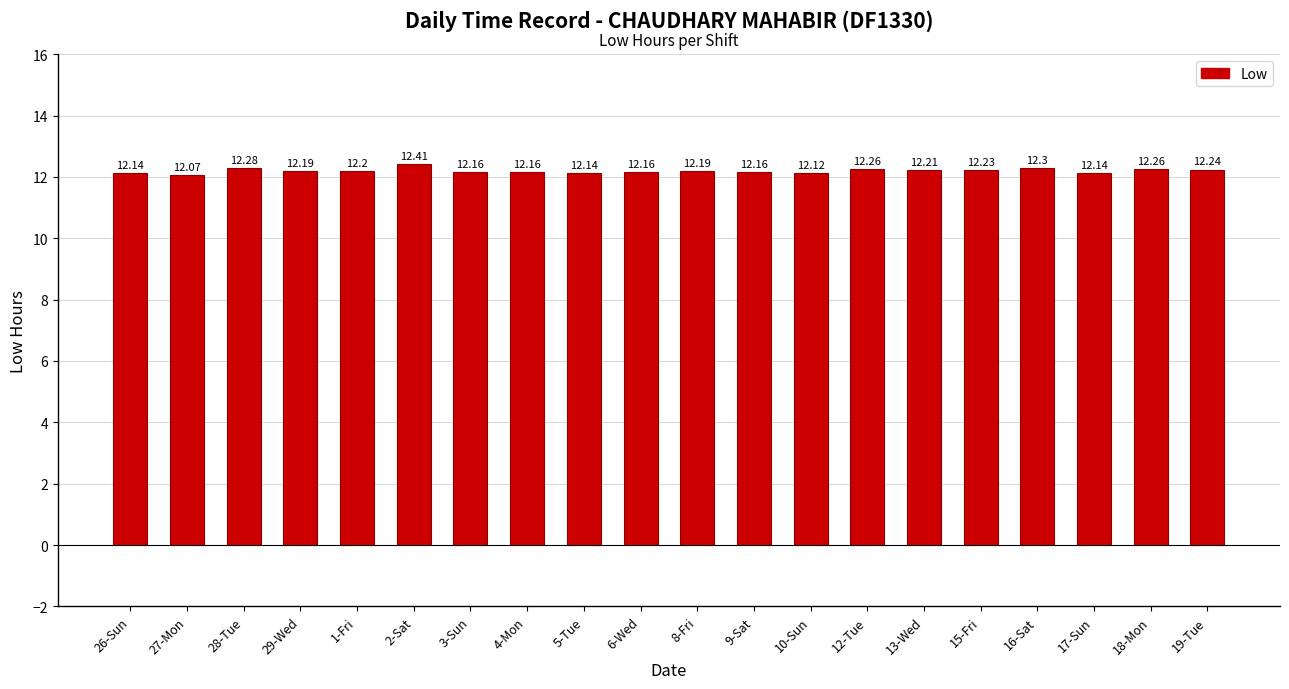

What is the sum of all values?

244.0